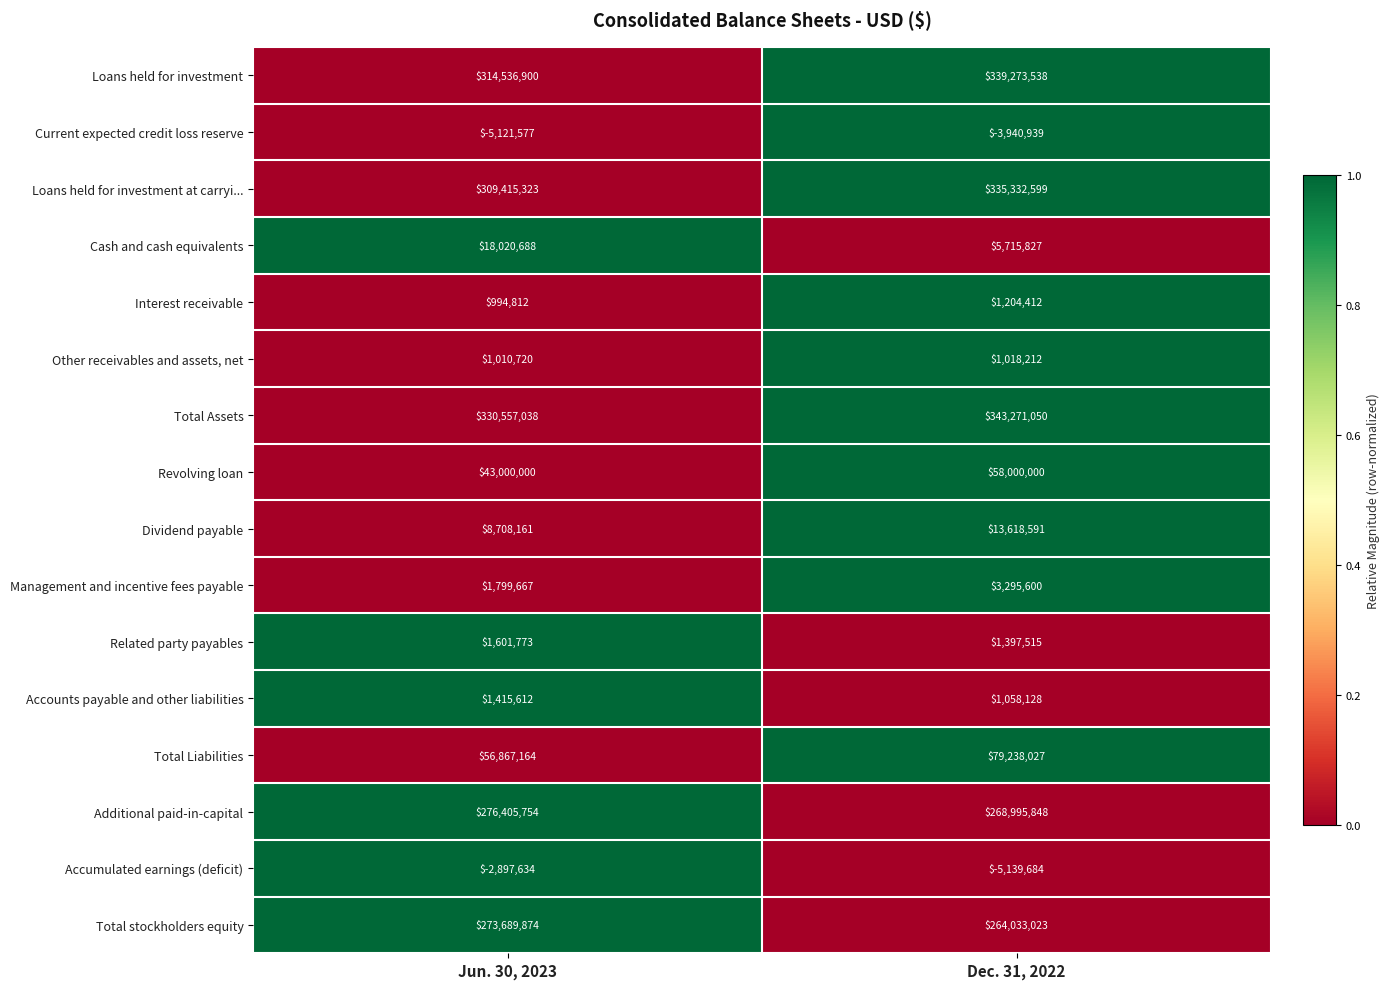

What is the difference between the Total stockholders equity values at Jun. 30, 2023 and Dec. 31, 2022?

9656851